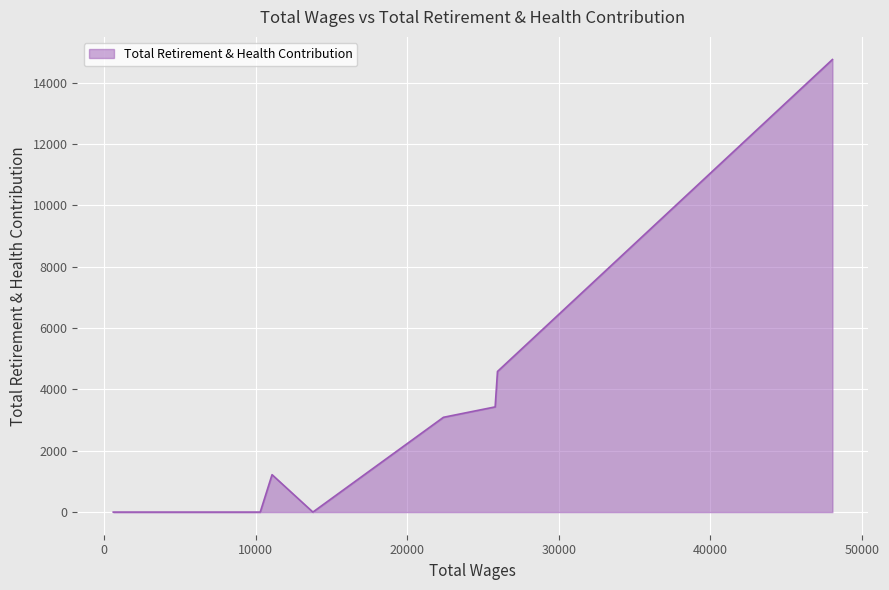

What is the difference between the maximum and minimum values?

14756